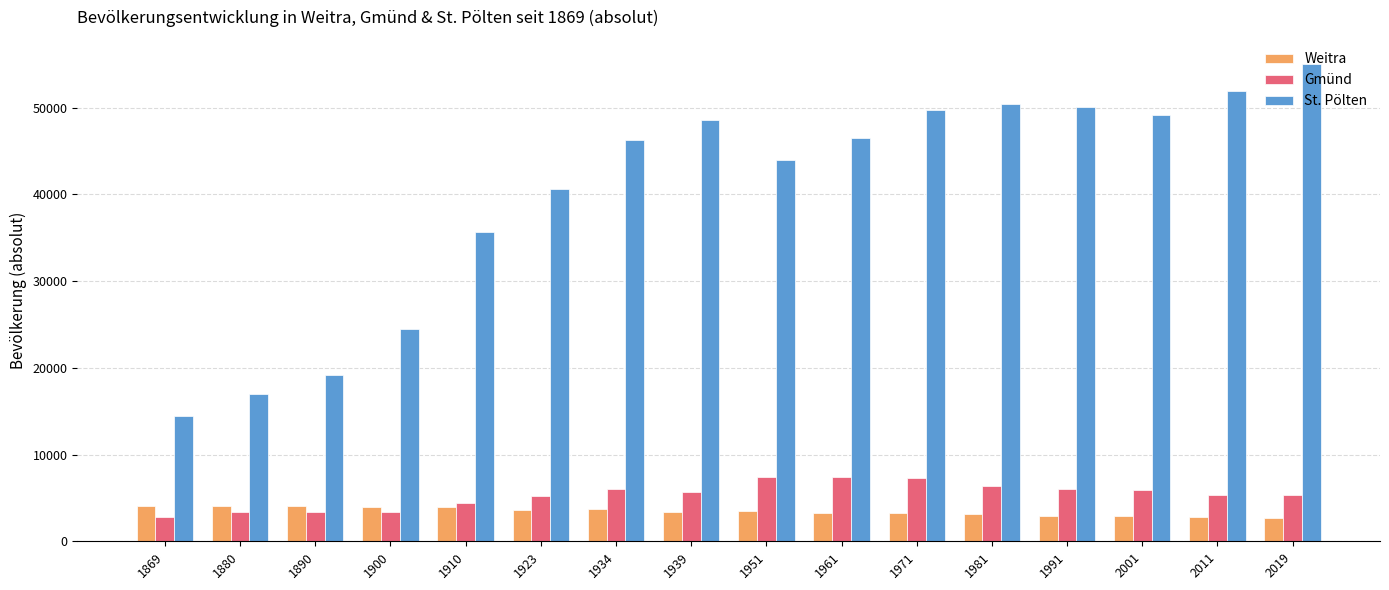

What is the spread (max minus min) of values at 1934?

42591